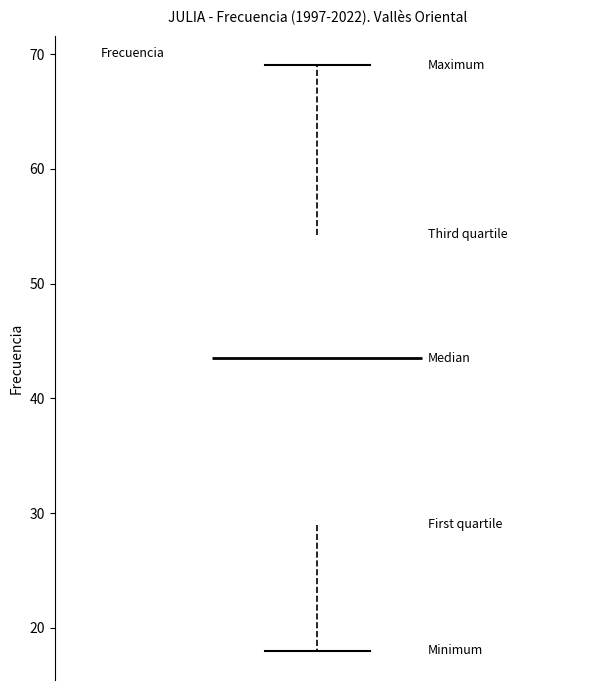

Transcribe this box plot: give where the median line is, the range the box spans, and where the two whiskers end, as read against the y-axis. The values are not printed on the chart, so give them approximately, as read against the axis.

median 44, box 29 to 54, whiskers 18 to 69